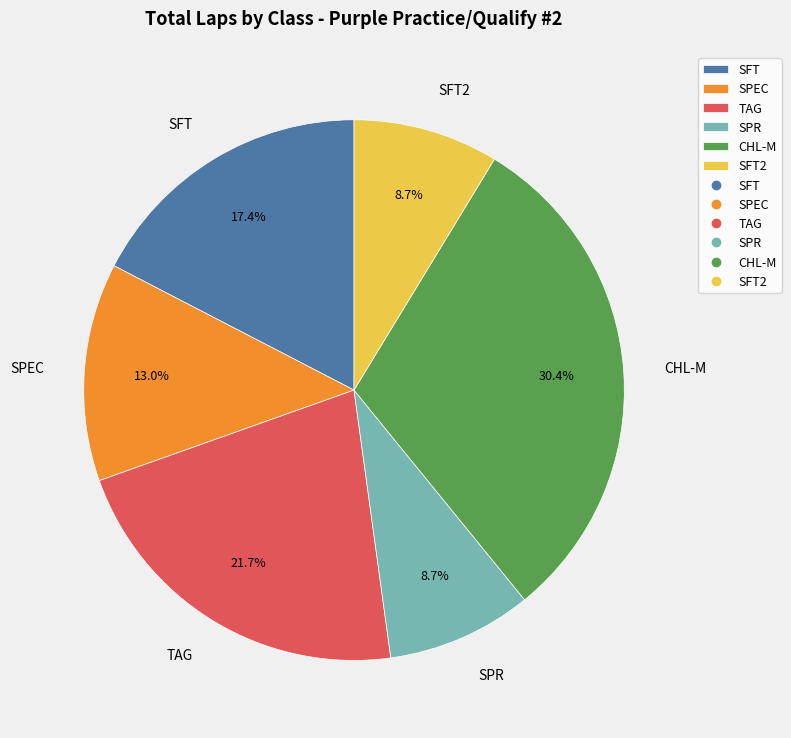

Is SPEC the majority of the pie?

No